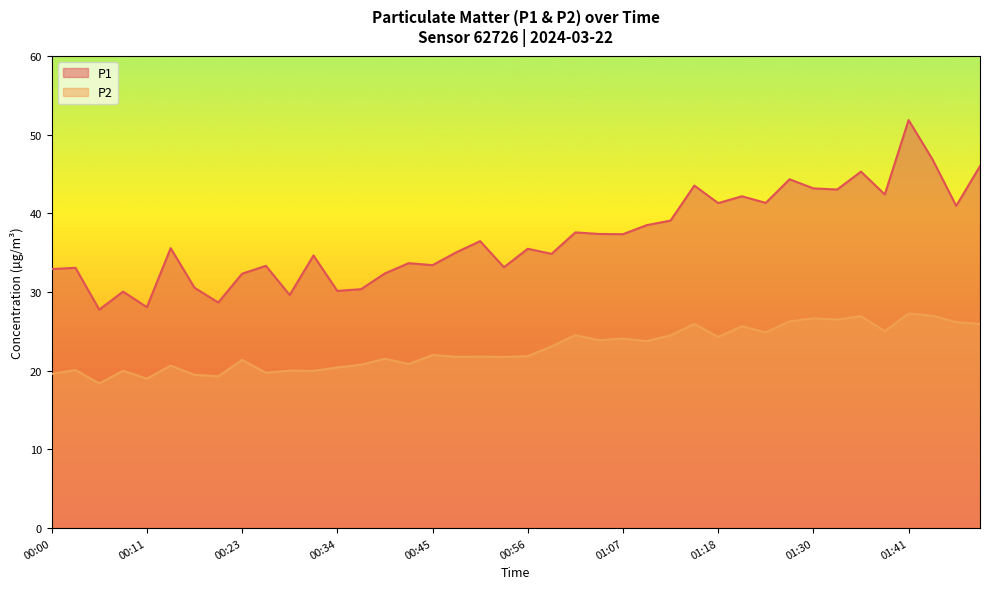

Reading right to left, what are all the values shown in this chart?

P1: 01:49=46.0	01:46=41.0	01:44=46.9	01:41=51.9	01:38=42.4	01:35=45.3	01:32=43.0	01:30=43.2	01:27=44.3	01:24=41.3	01:21=42.2	01:18=41.3	01:16=43.5	01:13=39.1	01:10=38.5	01:07=37.4	01:05=37.4	01:02=37.6	00:59=34.9	00:56=35.5	00:54=33.1	00:51=36.5	00:48=35.0	00:45=33.4	00:42=33.7	00:39=32.4	00:37=30.4	00:34=30.1	00:31=34.6	00:28=29.6	00:26=33.3	00:23=32.3	00:20=28.7	00:17=30.6	00:14=35.6	00:11=28.1	00:09=30.1	00:06=27.8	00:03=33.1	00:00=32.9
P2: 01:49=25.9	01:46=26.2	01:44=27.0	01:41=27.3	01:38=25.0	01:35=26.9	01:32=26.5	01:30=26.7	01:27=26.3	01:24=24.9	01:21=25.6	01:18=24.3	01:16=25.9	01:13=24.5	01:10=23.8	01:07=24.1	01:05=23.9	01:02=24.5	00:59=23.1	00:56=21.9	00:54=21.8	00:51=21.8	00:48=21.8	00:45=22.0	00:42=20.9	00:39=21.5	00:37=20.8	00:34=20.4	00:31=20.0	00:28=20.0	00:26=19.8	00:23=21.4	00:20=19.3	00:17=19.5	00:14=20.6	00:11=19.0	00:09=20.0	00:06=18.4	00:03=20.1	00:00=19.6